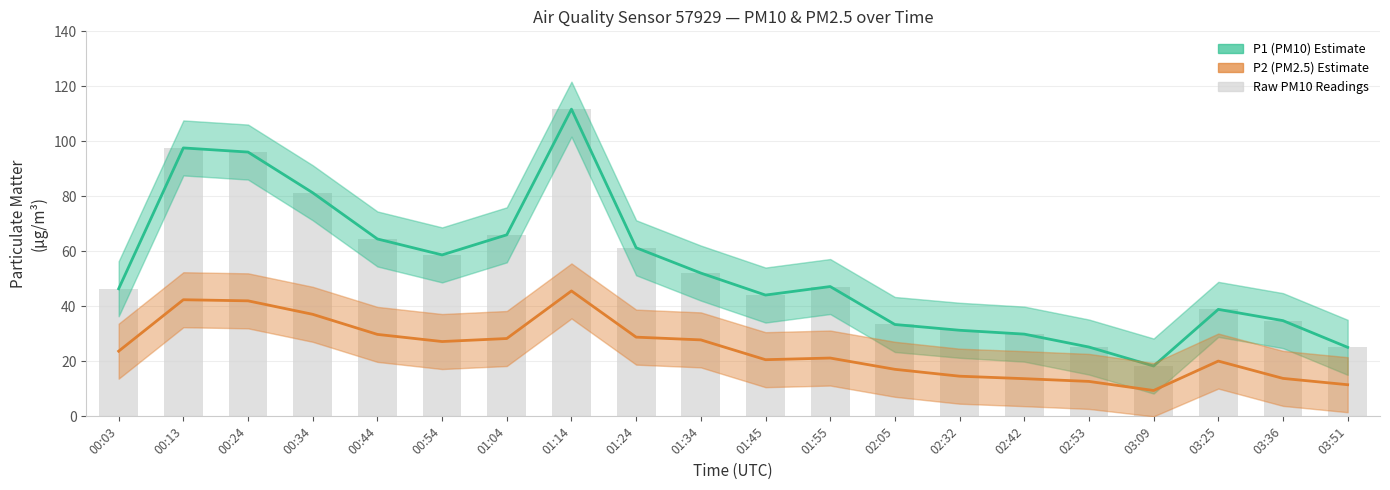

List the labels in order of P2 (PM2.5) value, largest first.

01:14, 00:13, 00:24, 00:34, 00:44, 01:24, 01:04, 01:34, 00:54, 00:03, 01:55, 01:45, 03:25, 02:05, 02:32, 03:36, 02:42, 02:53, 03:51, 03:09